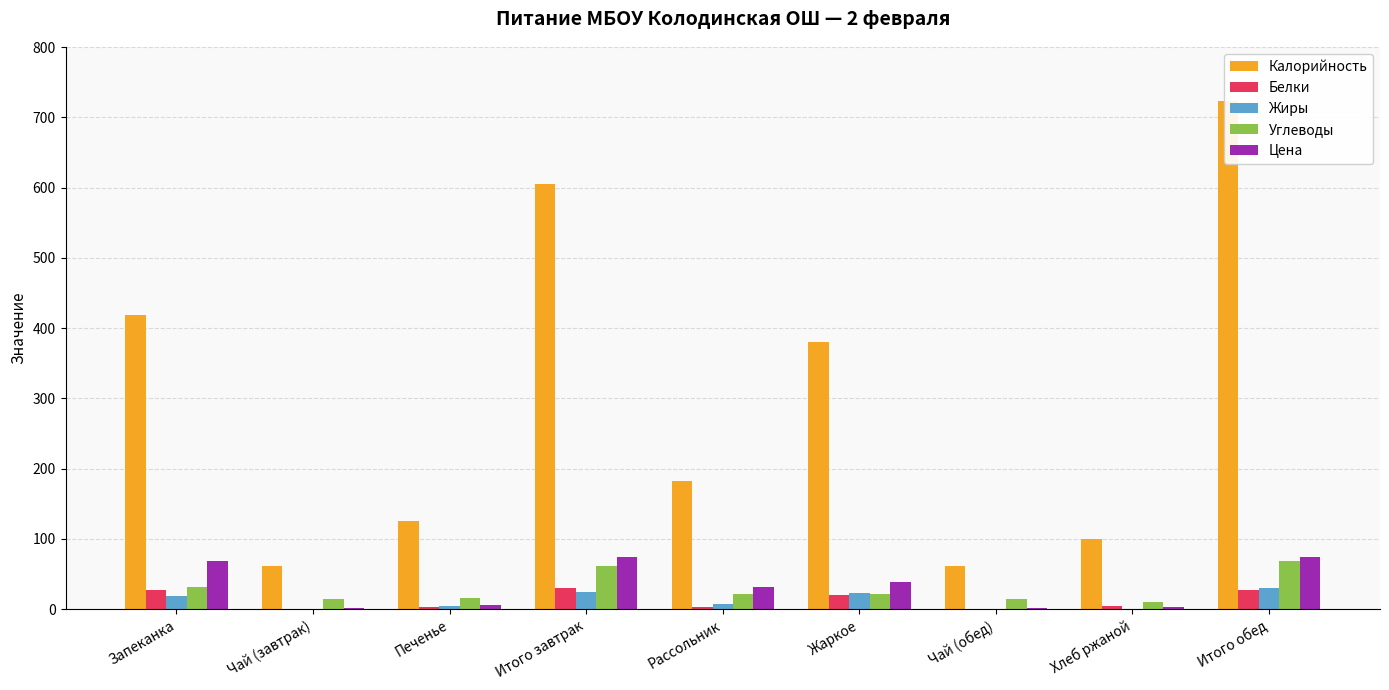

Rank the series by their maximum value, from lowest to highest.

Белки, Жиры, Углеводы, Цена, Калорийность